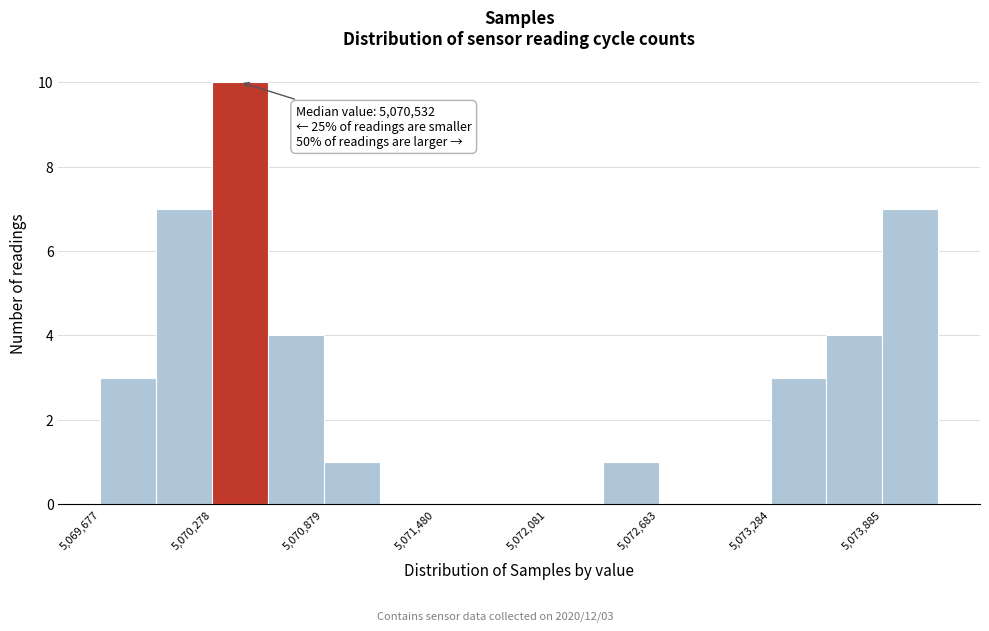

Read against the x-axis, roughly where is the centre of the tallest bar?

5070400